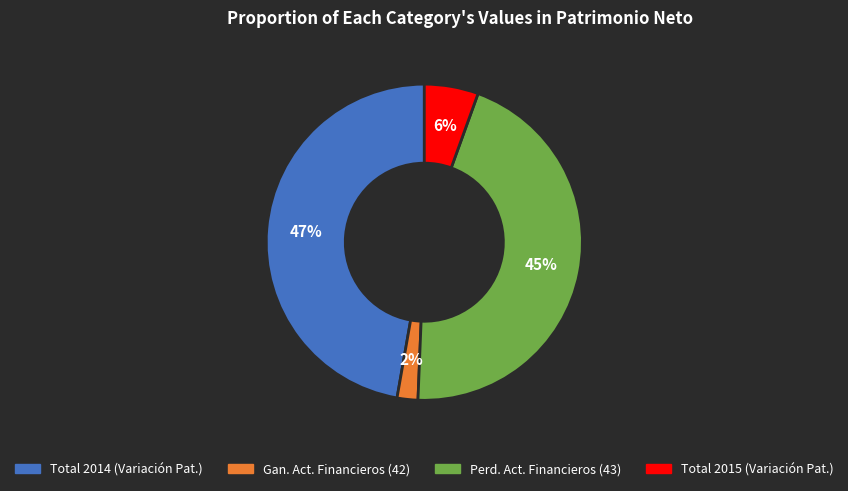

Is there any slice that represents more than half of the pie?

No